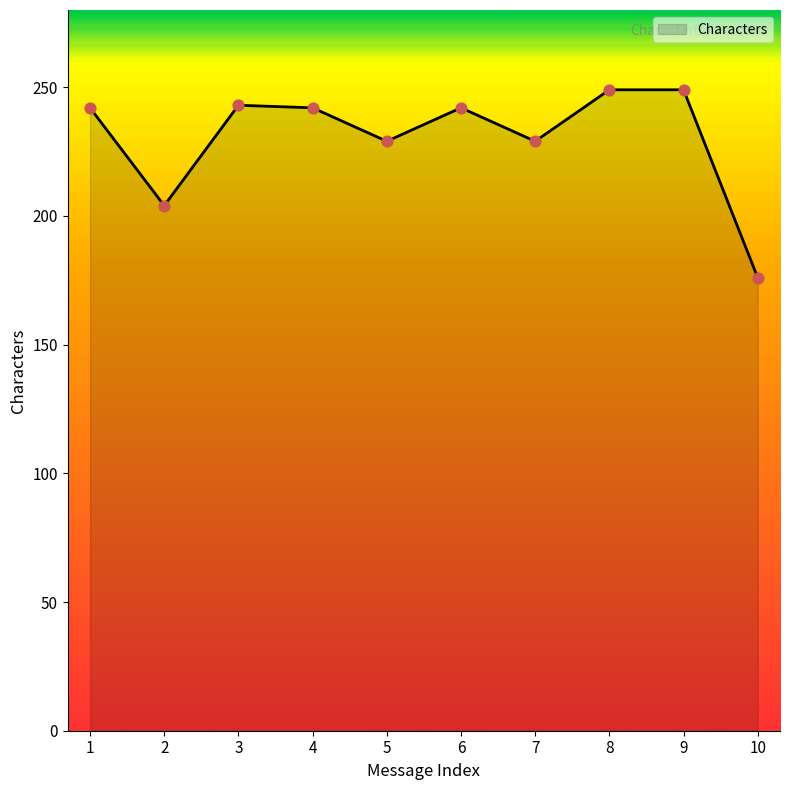

What is the ratio of the value at 2 to the value at 8?

0.8